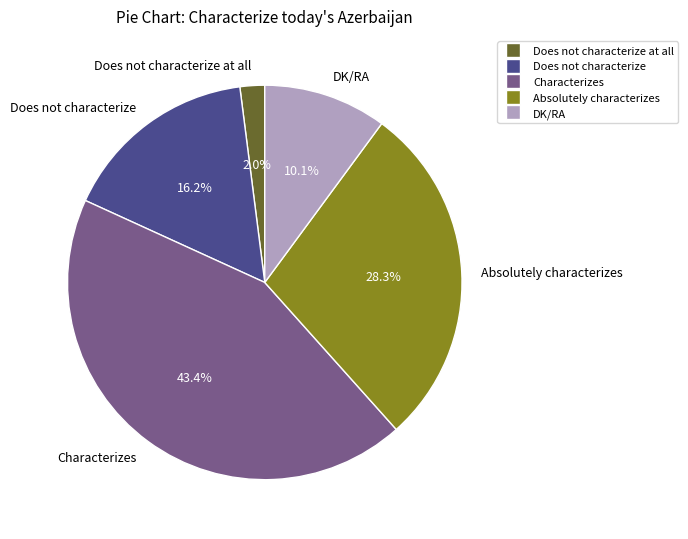

Which slice is the largest?

Characterizes